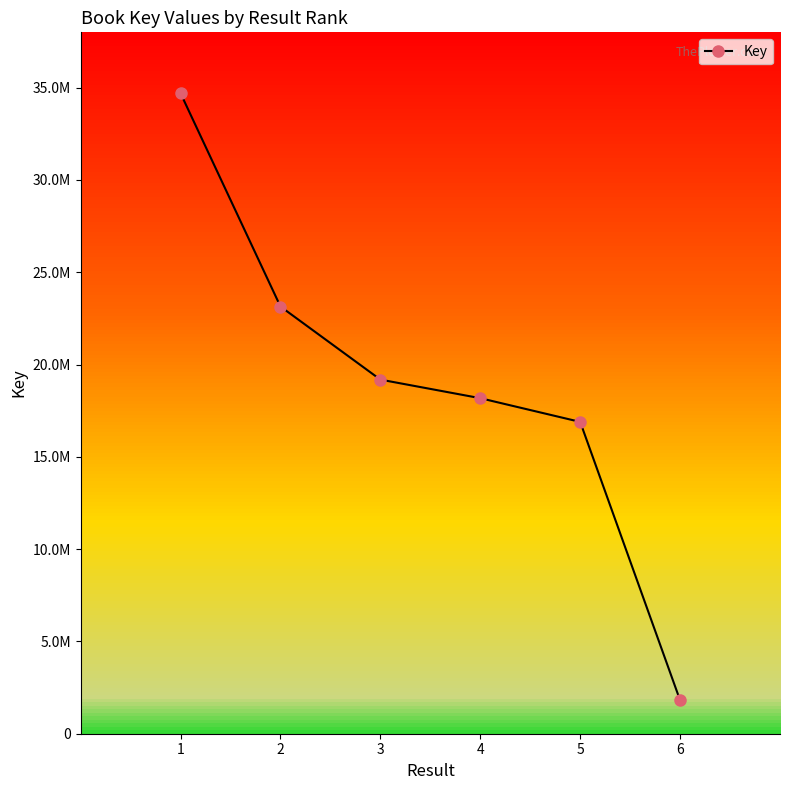

Is this an area chart (filled region under the line)?

No